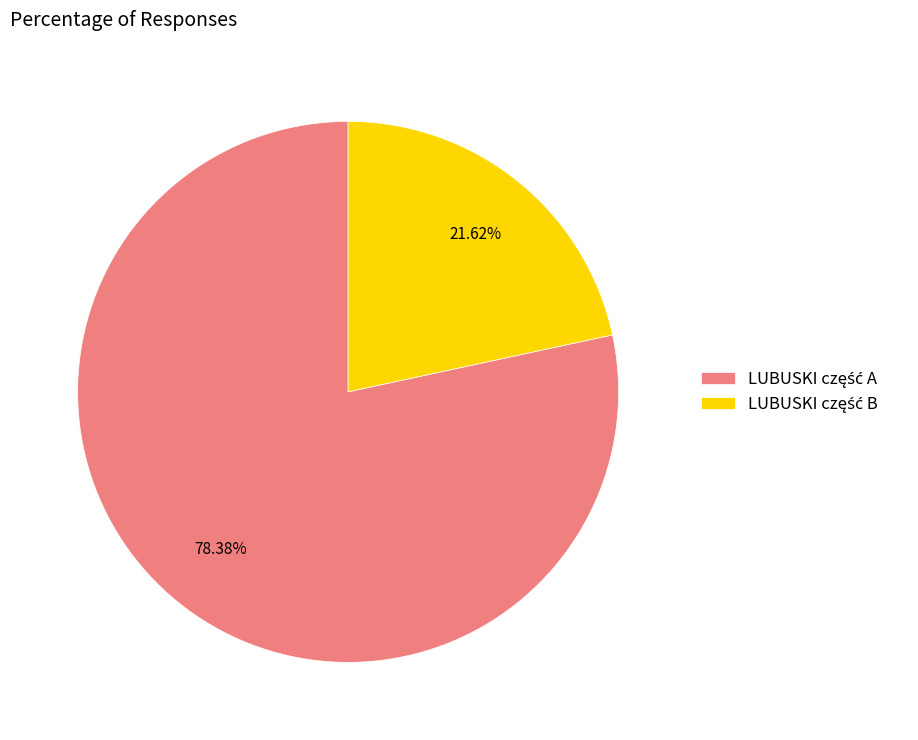

Count the number of slices in the pie.

2